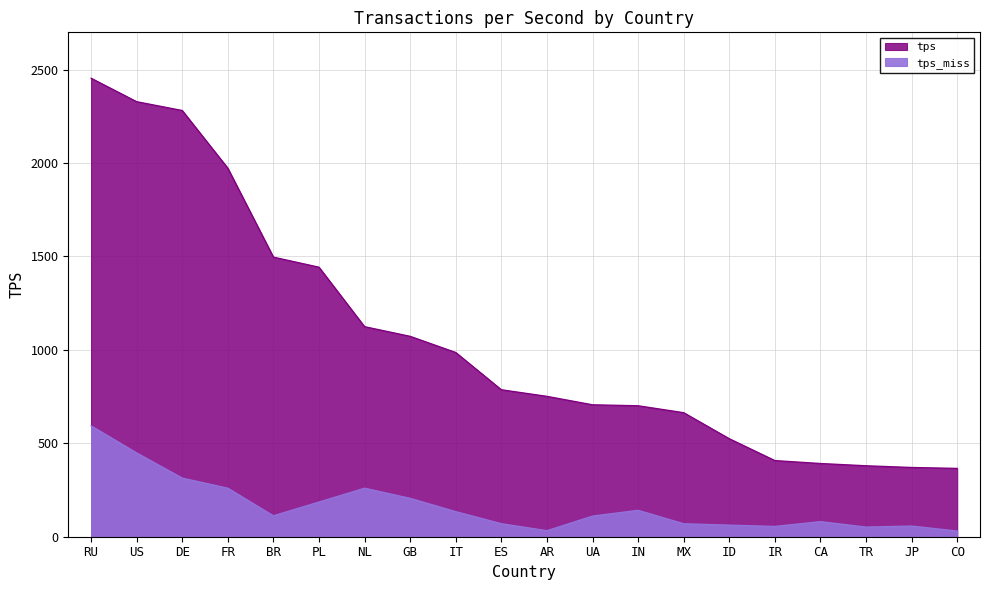

Rank the series by their average value, from highest to lowest.

tps, tps_miss